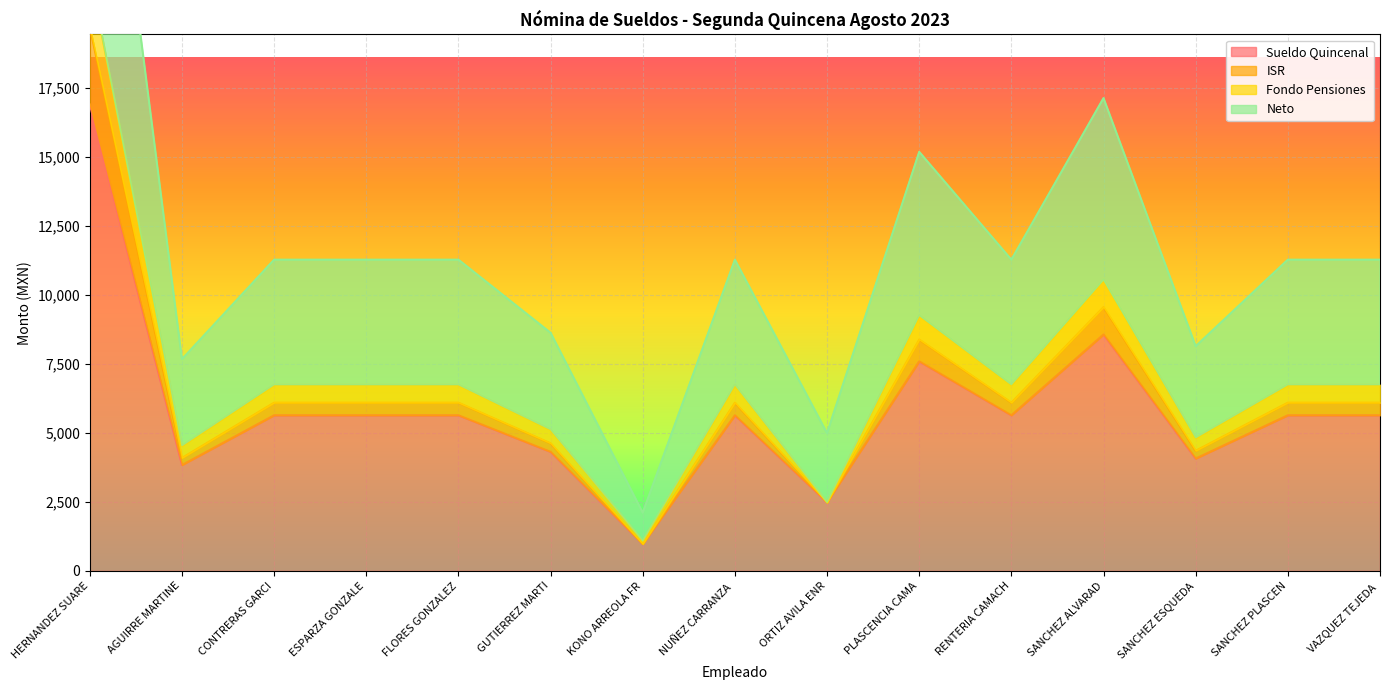

True or false: Neto and ISR intersect in this chart.

False